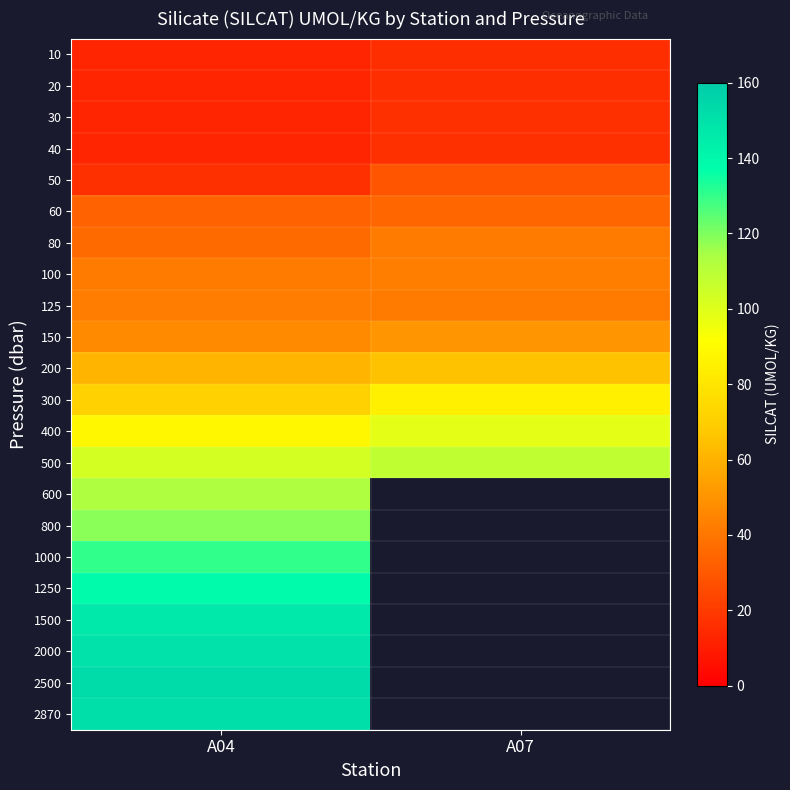

What value does the 800 series have at A04?

118.3